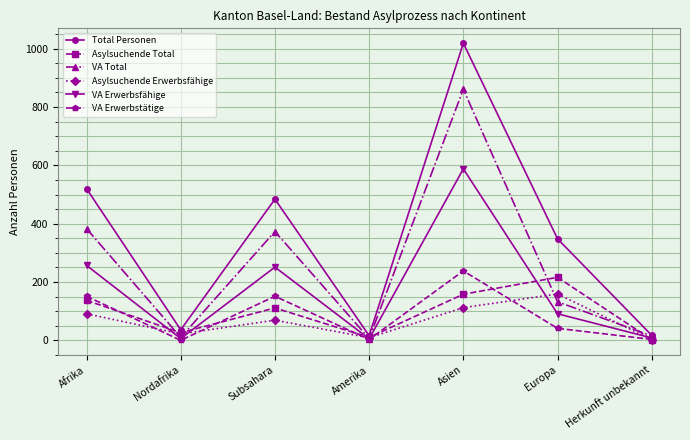

At which category is the sum across all series the highest?

Asien